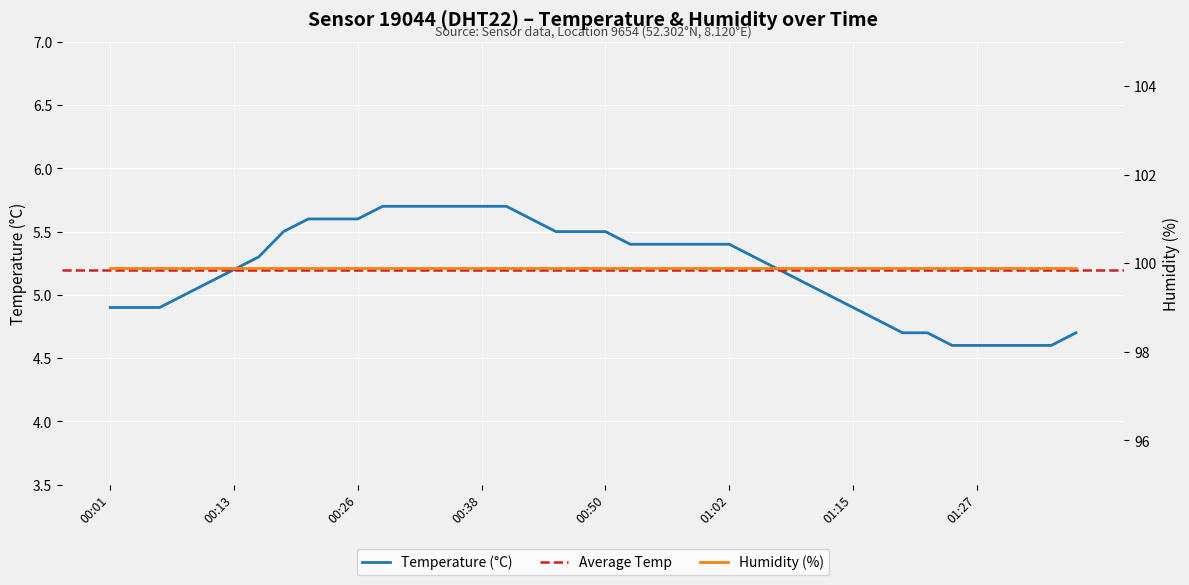

What is the difference between the maximum and minimum values?

1.1